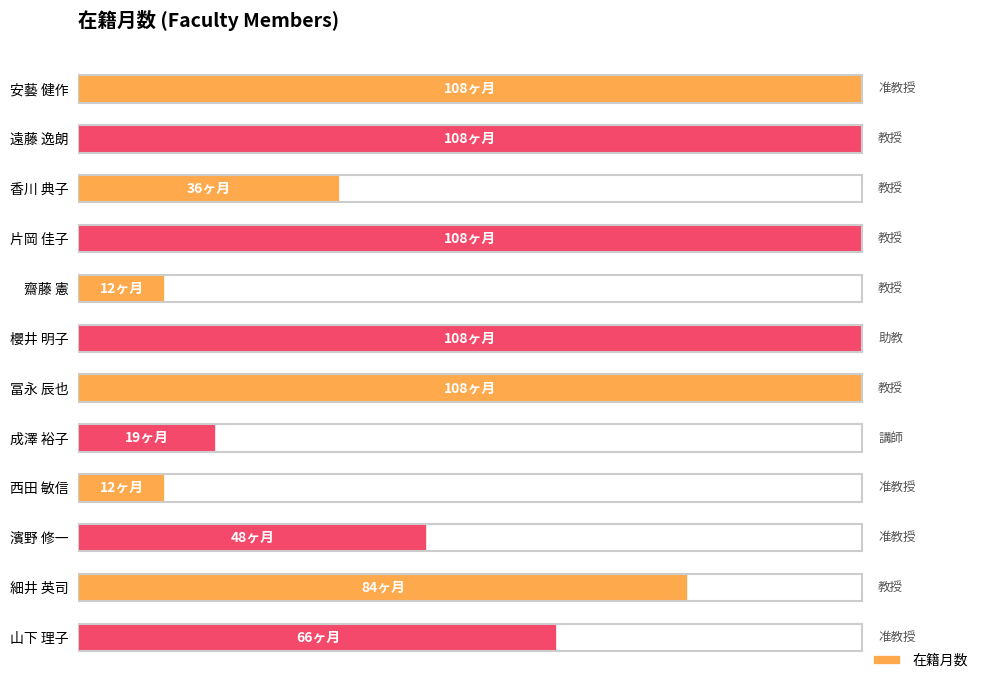

Count the values in the range 36 to 108.

9